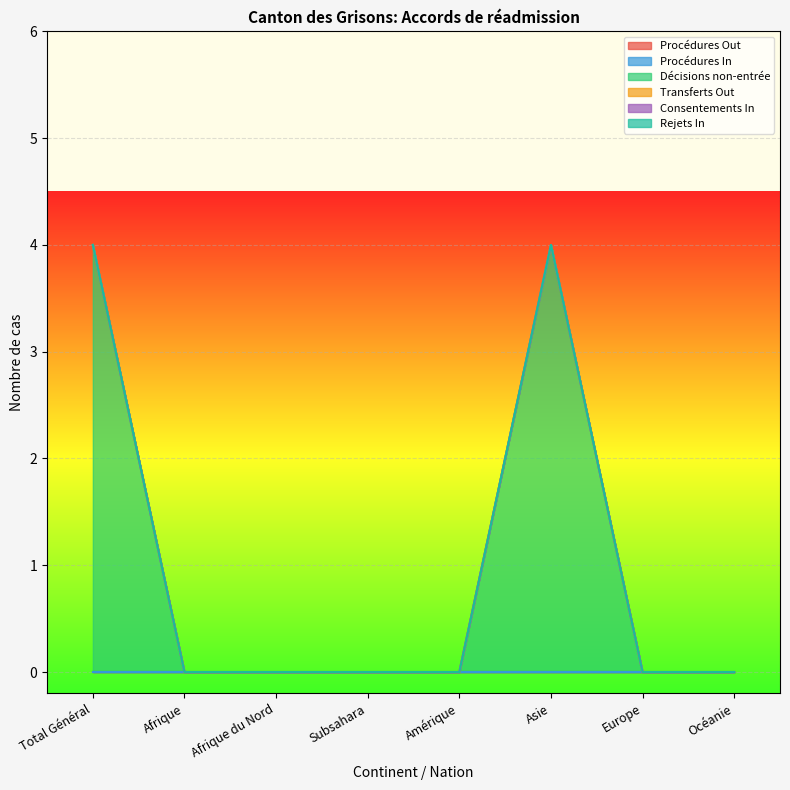

True or false: Rejets In and Transferts Out intersect in this chart.

False